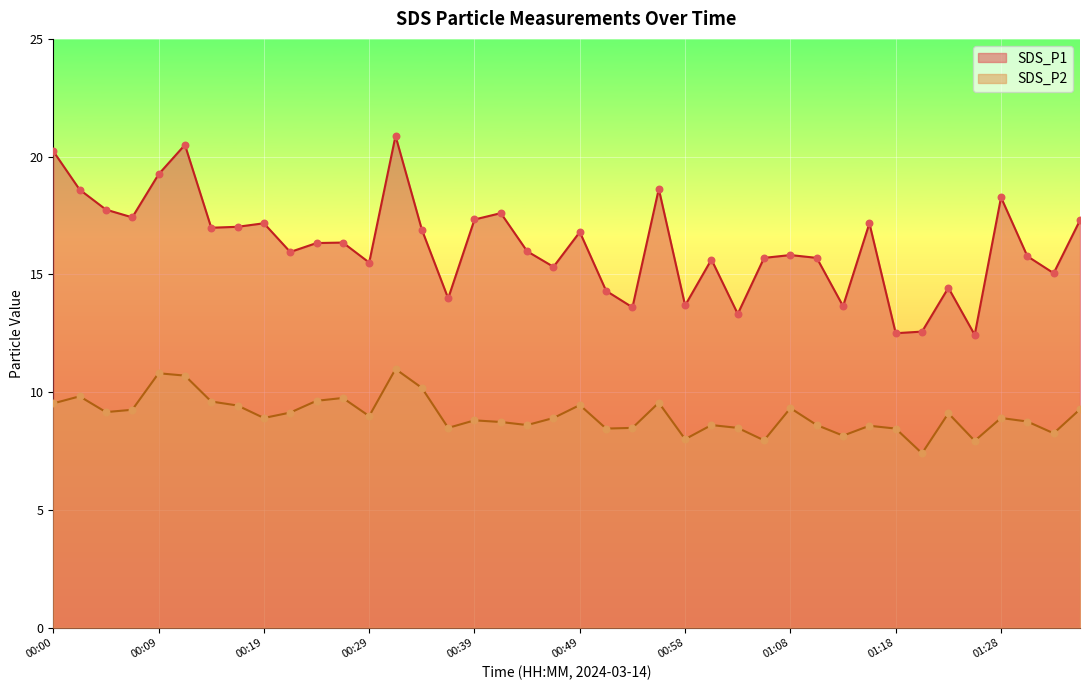

Which series contains the highest Y value?

SDS_P1